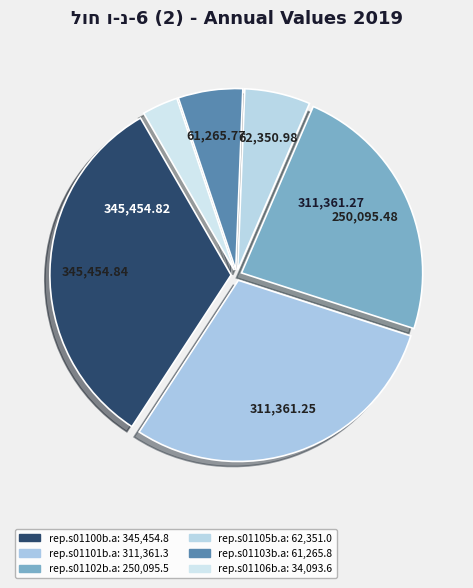

What is the smallest slice in the pie chart?

rep.s01106b.a